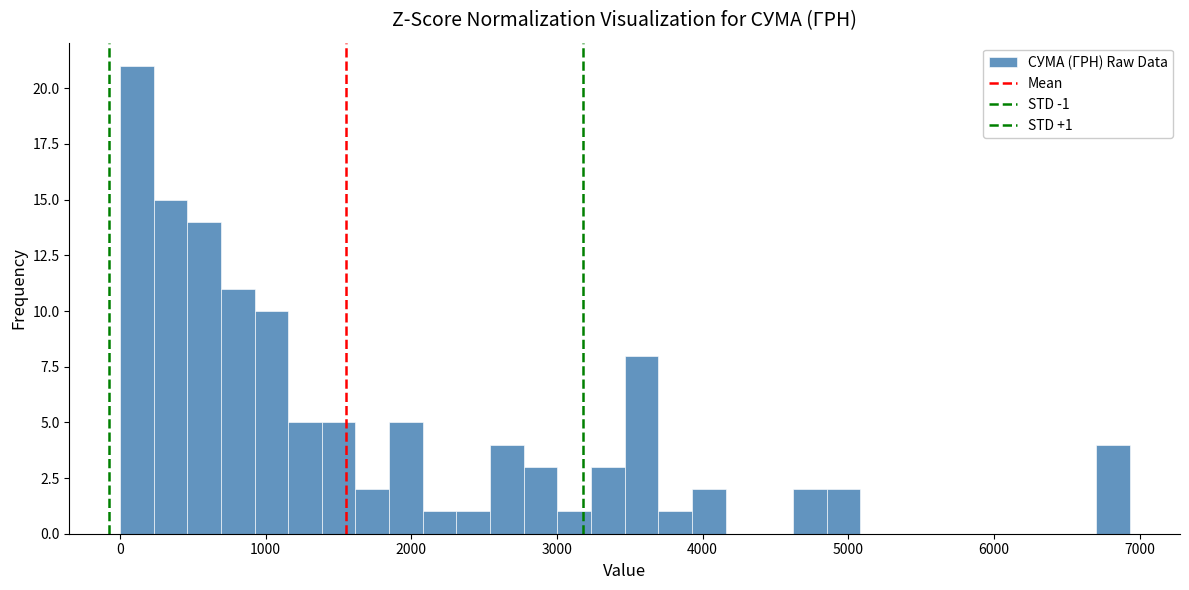

Around what value on the x-axis is the tallest bar? Give the approximate position of its centre, as read against the axis.

100